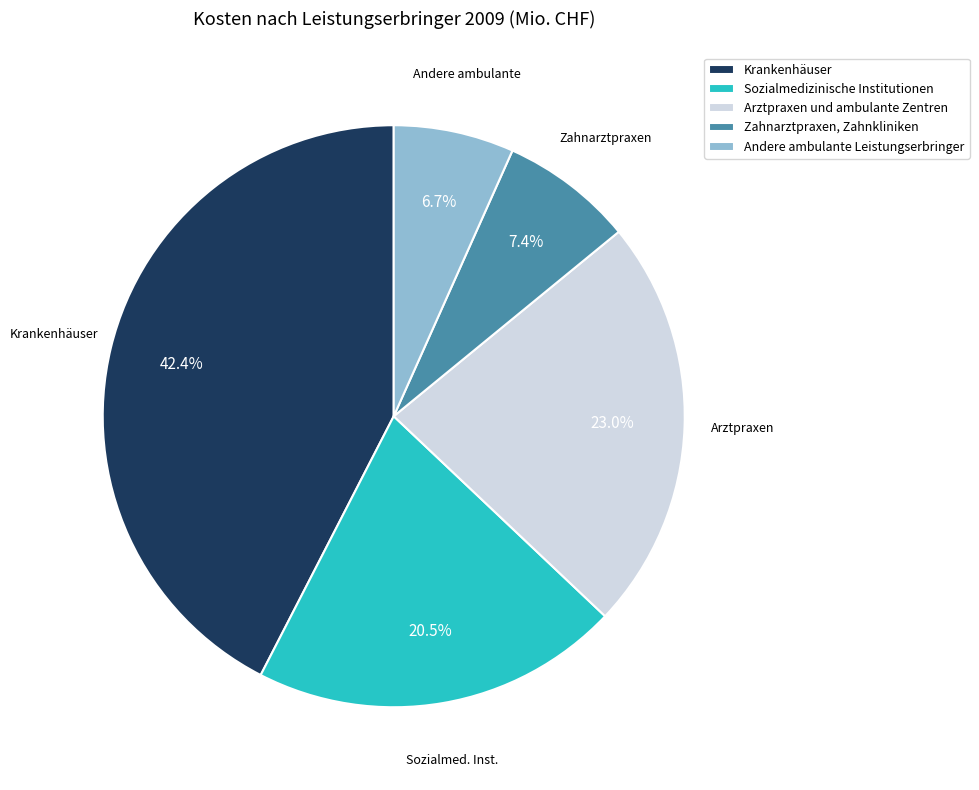

To the nearest percent, what is the combined percentage of Zahnarztpraxen, Zahnkliniken and Krankenhäuser?

50%